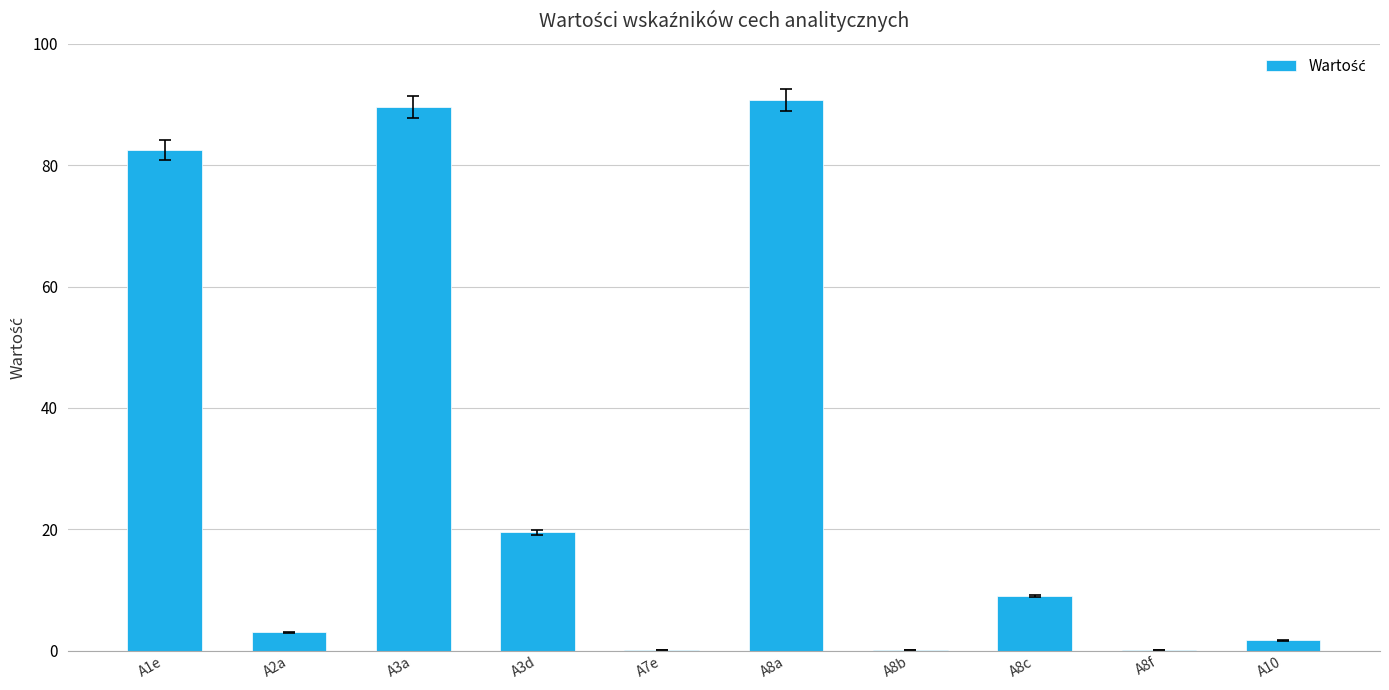

Are the bars horizontal?

No